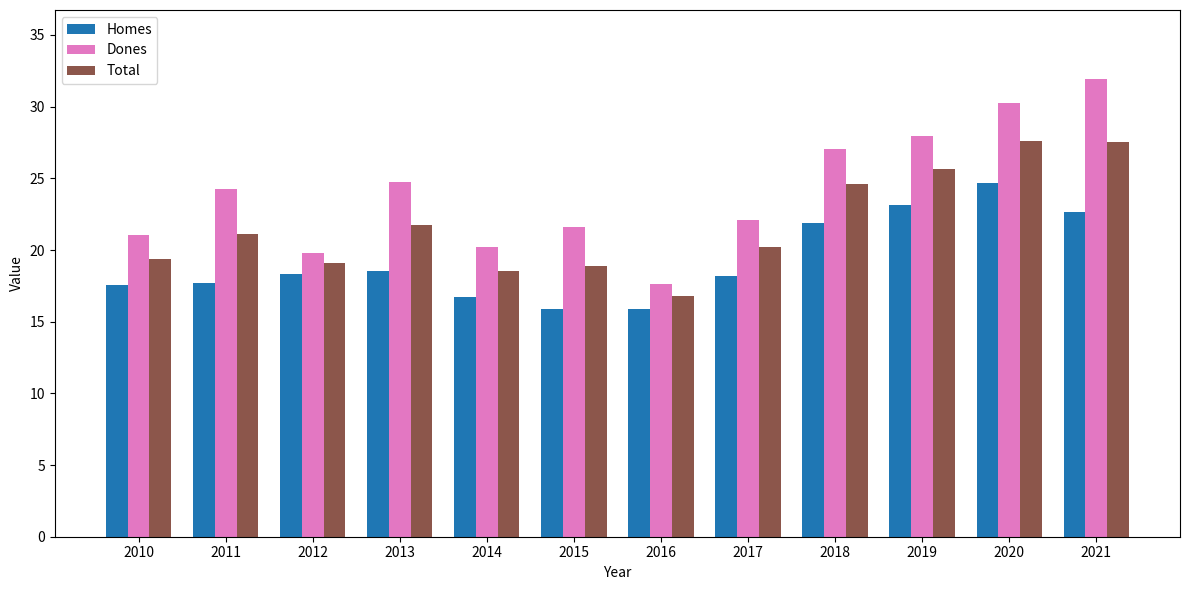

At 2015, list the series in order from largest to smallest.

Dones, Total, Homes